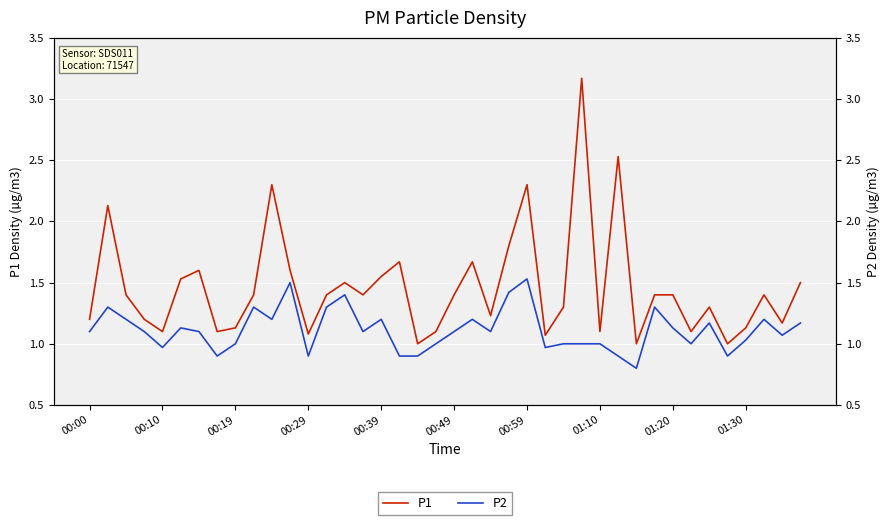

What is the maximum value shown in the chart?

3.2